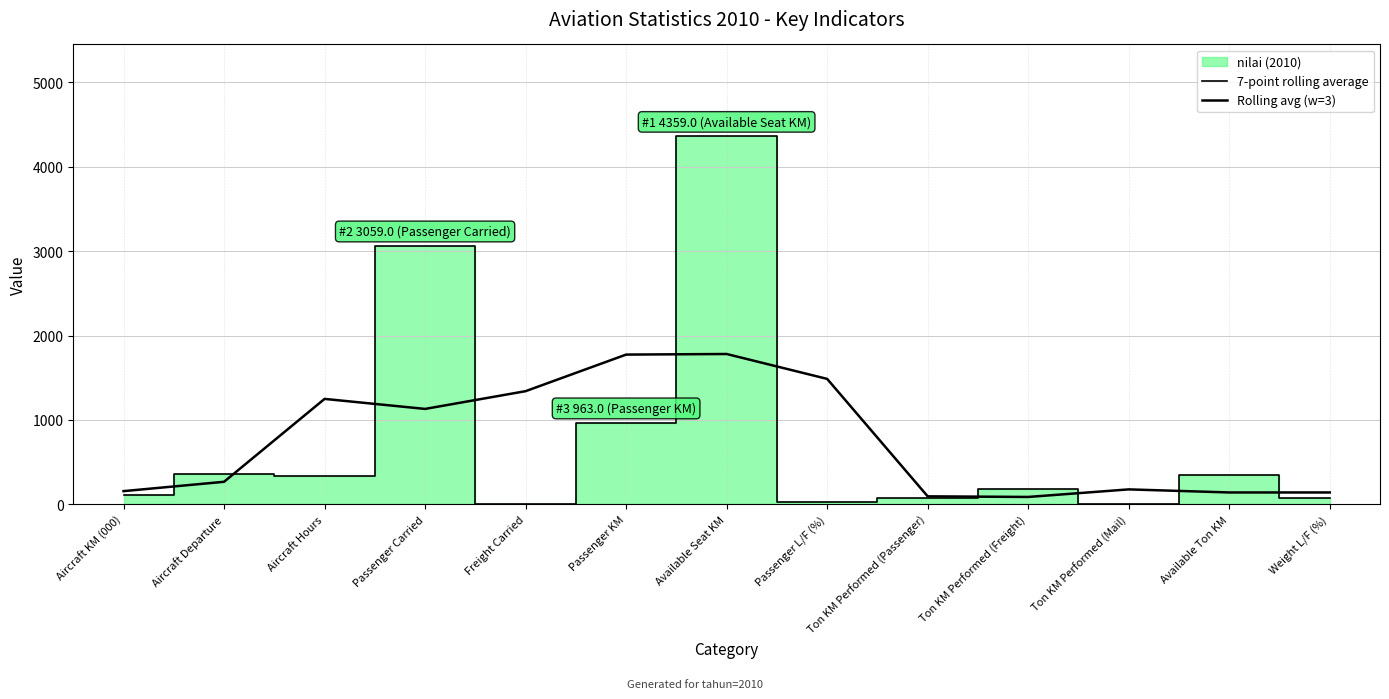

Which series has the largest total across all categories?

7-point rolling average